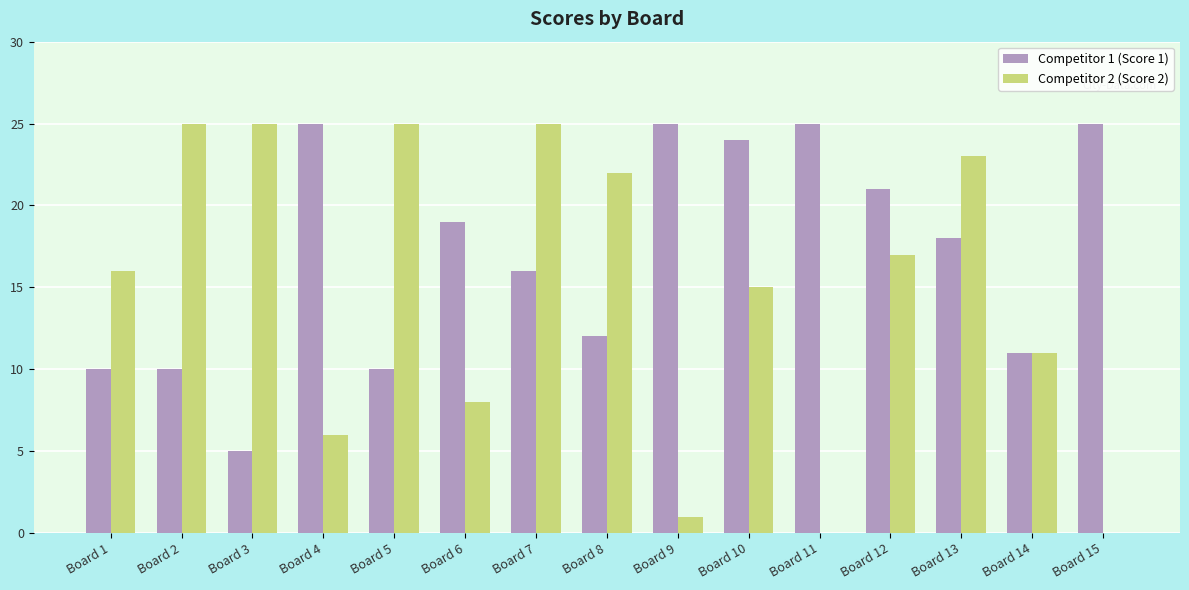

Which series has the largest total across all categories?

Competitor 1 (Score 1)